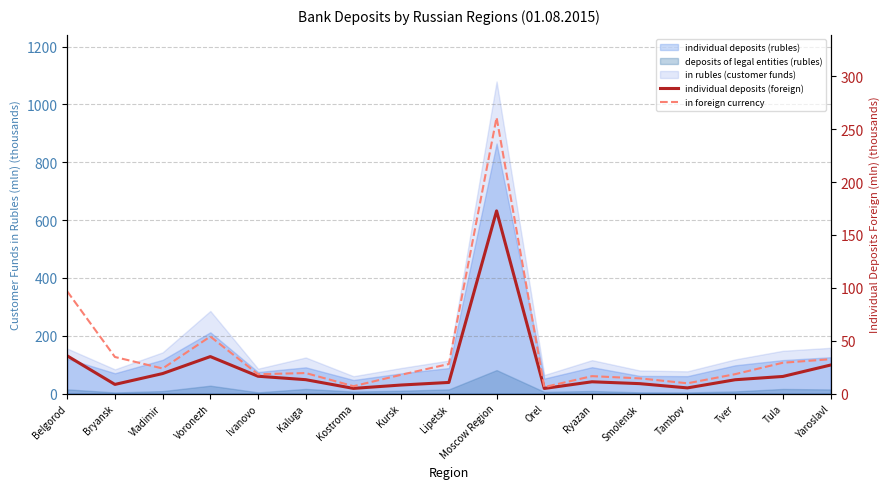

In in foreign currency, how many points are higher than both neighbors (excluding endpoints)?

4